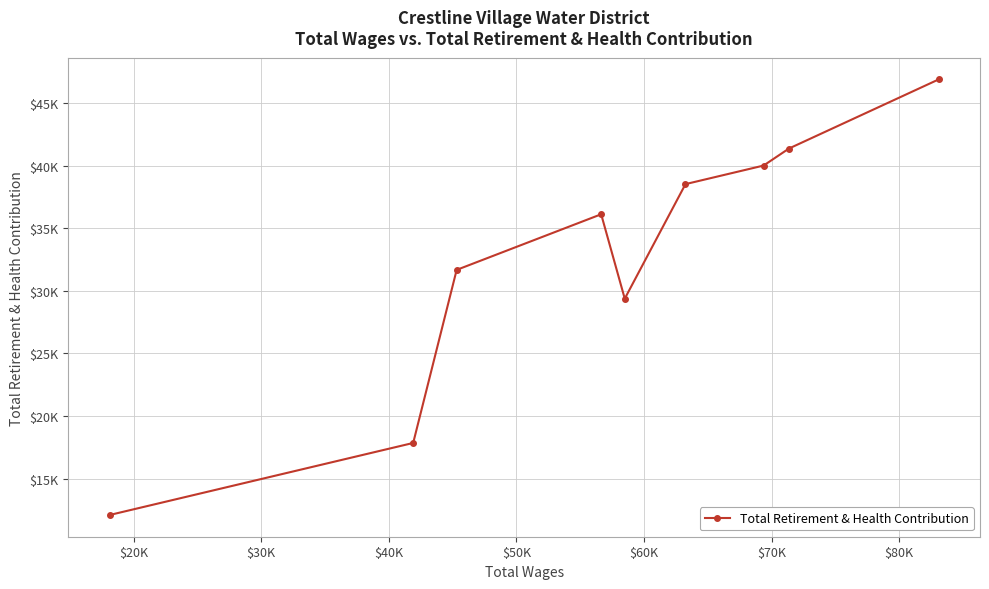

What is the average value?

32662